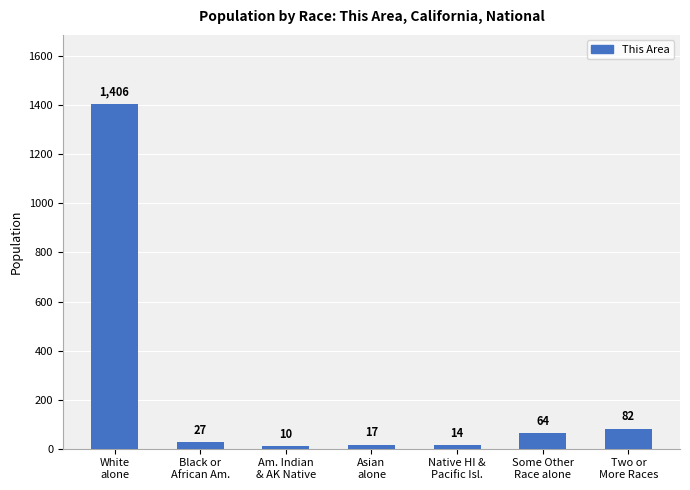

What is the smallest value displayed?

10